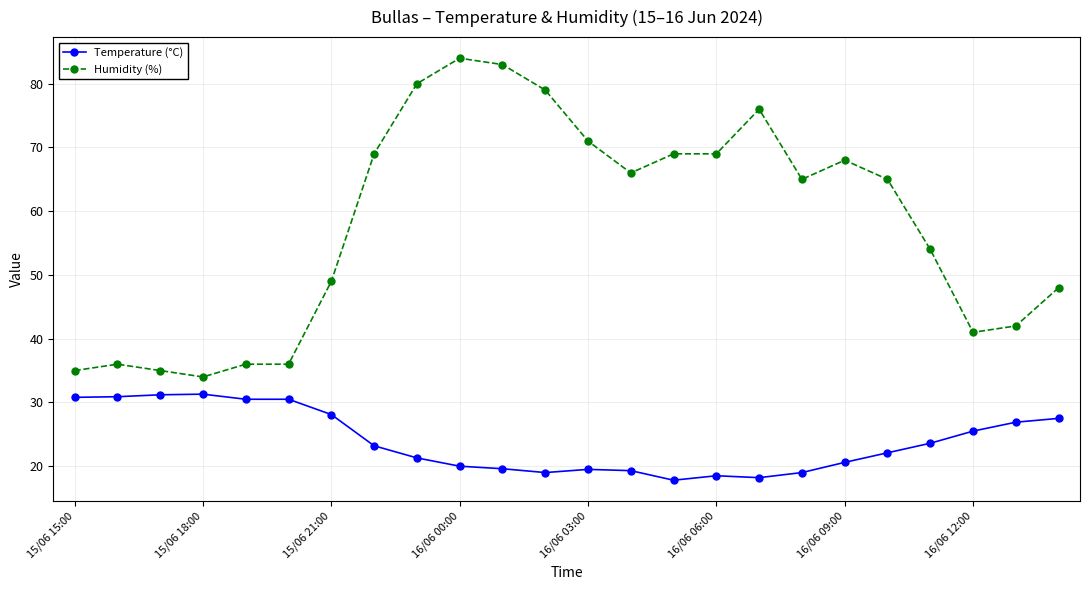

What is the sum of all Humidity (%) values?

1390.0